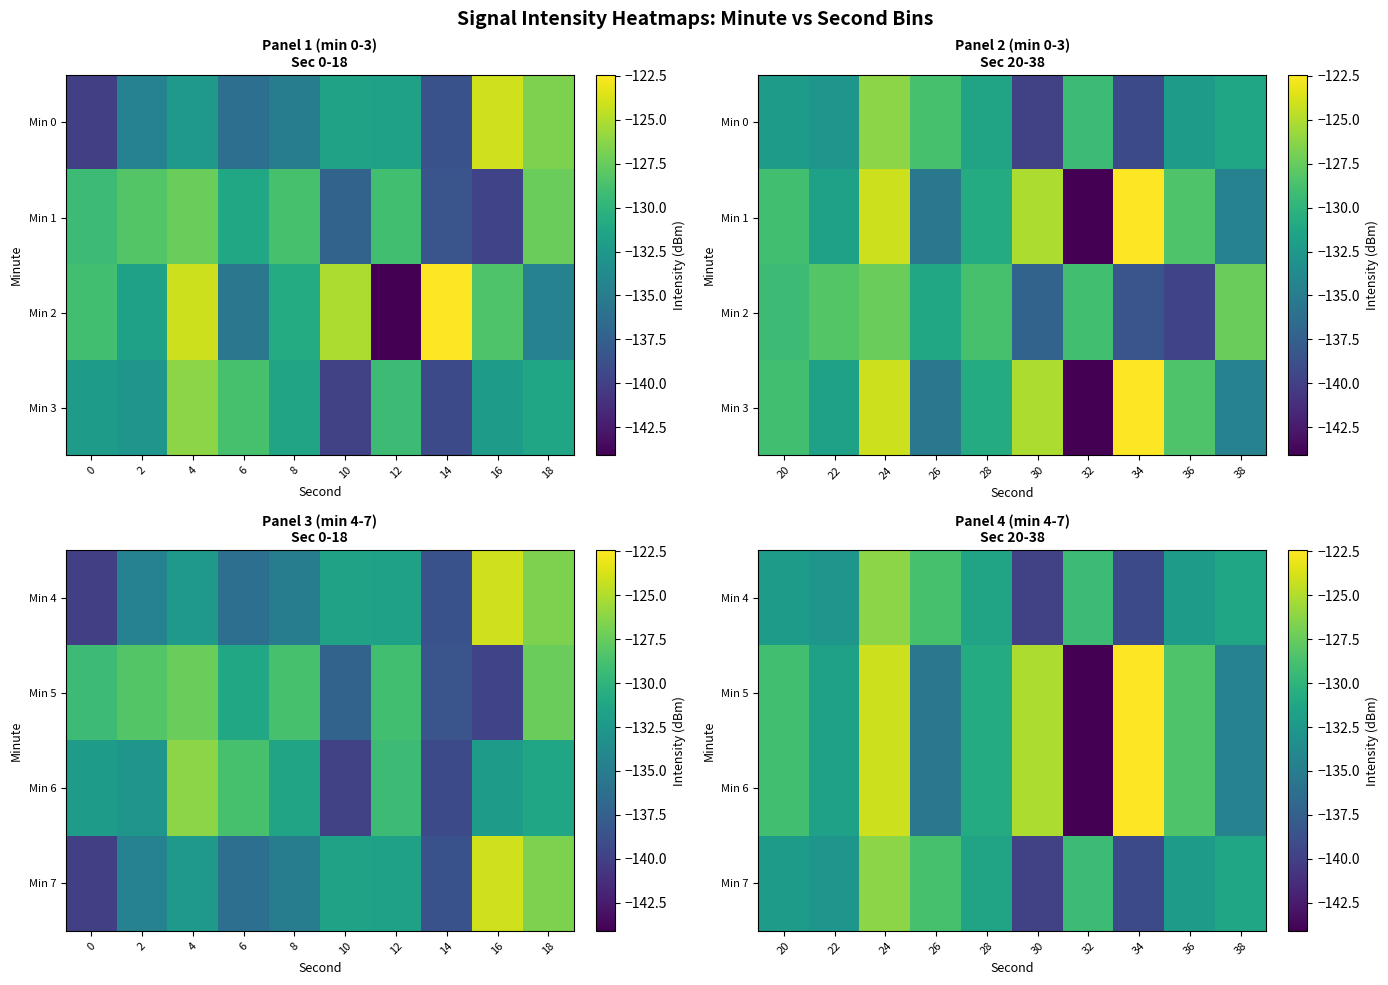

The Min 6 series shows -128.4 at 36. True or false?

True